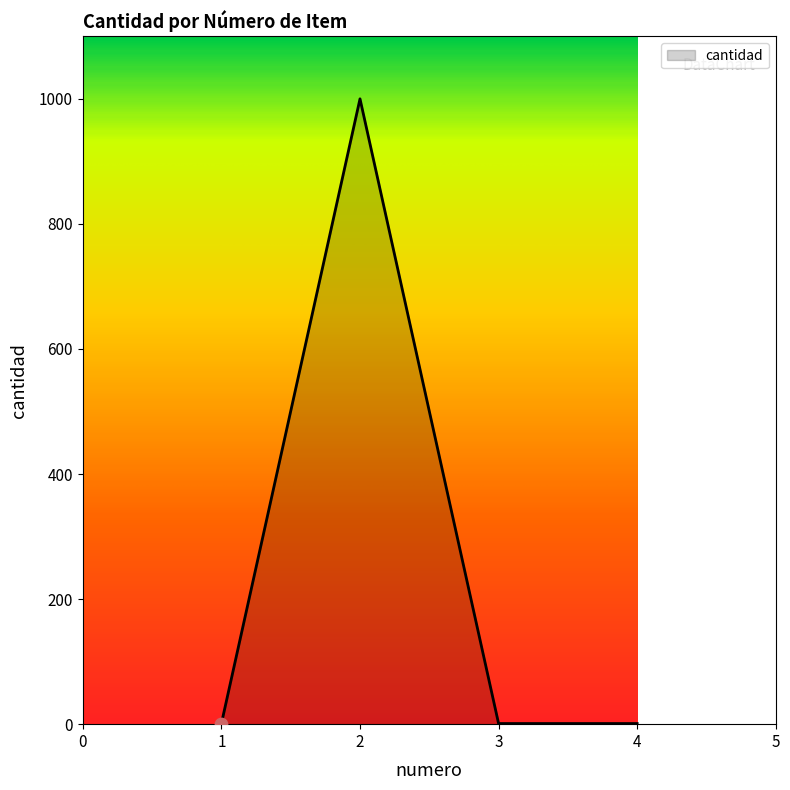

Which has a higher value, 1 or 2?

2